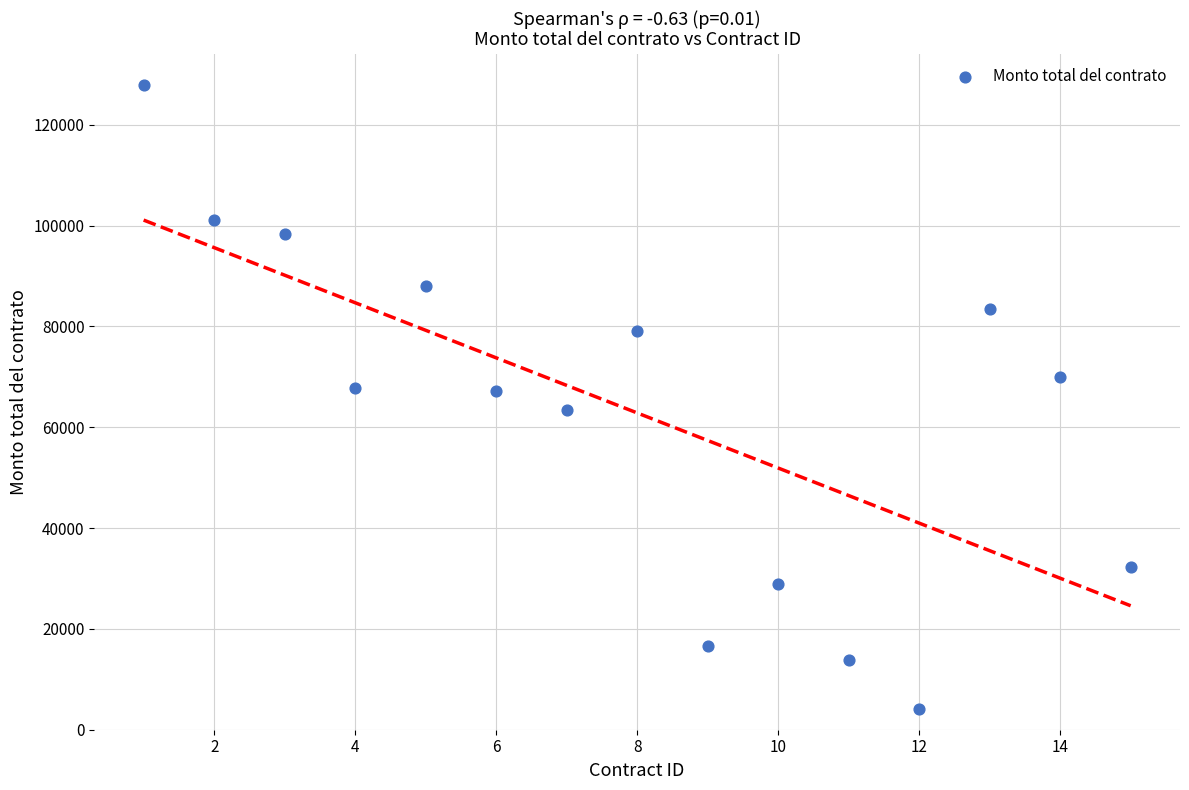

What is the range of X values (max minus min)?

14.0